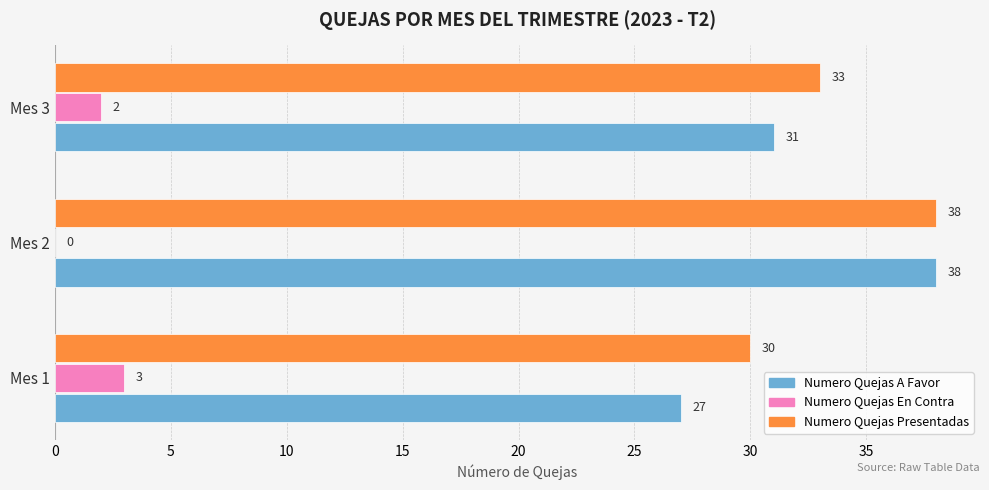

At which category is the sum across all series the highest?

Mes 2